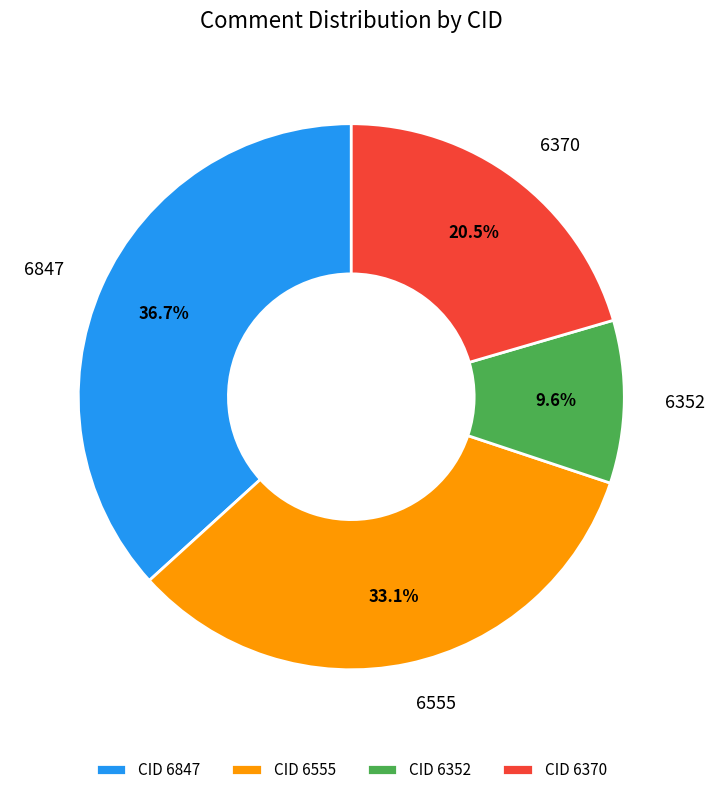

Between CID 6370 and CID 6352, which is larger?

CID 6370